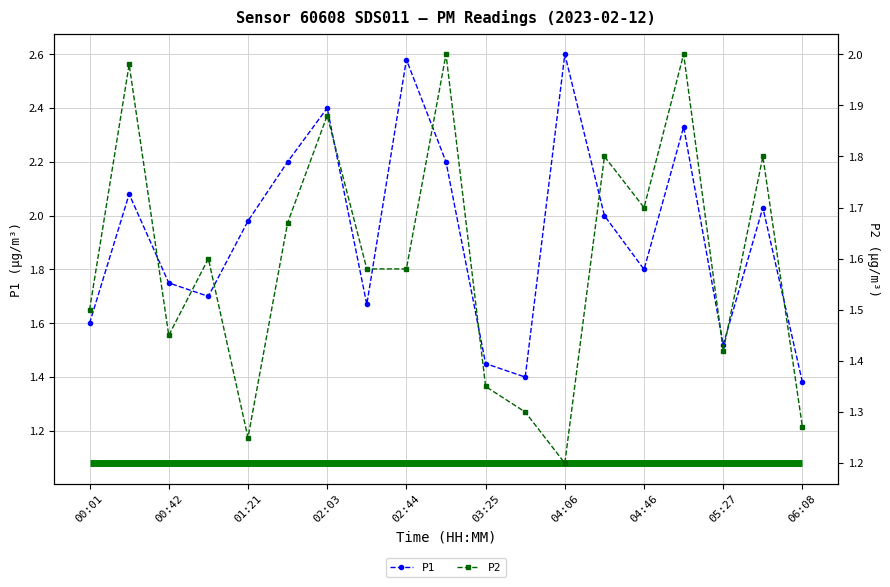

What is the difference between the highest and lowest values at 00:01?

0.1